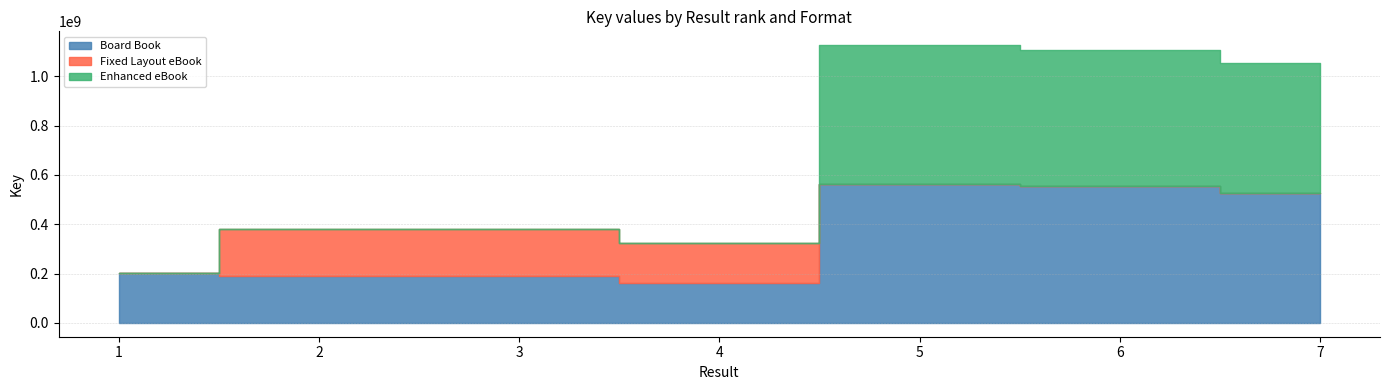

True or false: Fixed Layout eBook and Enhanced eBook cross at least once.

True